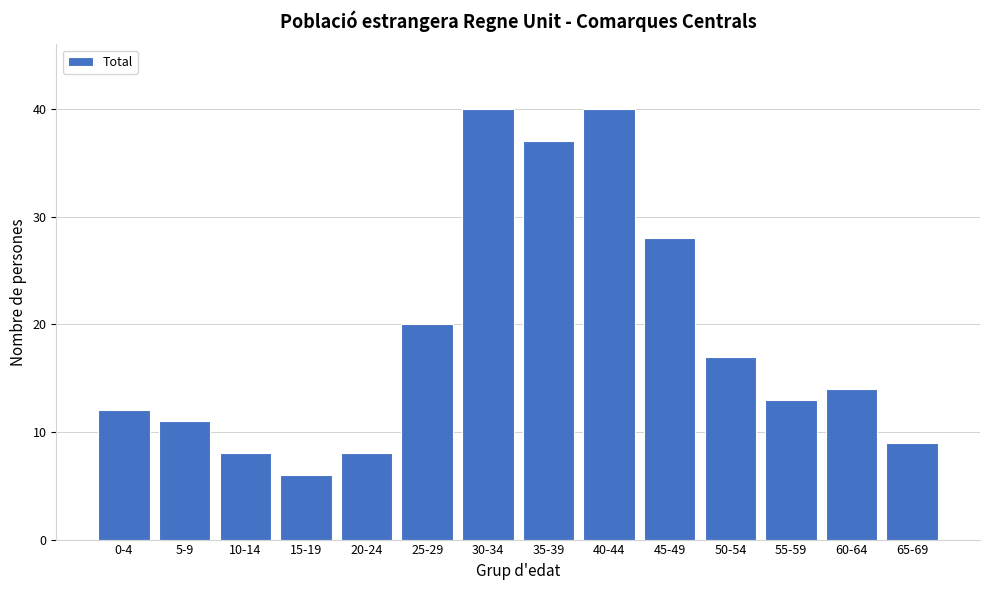

Reading right to left, transcribe all the data shown in this chart.

65-69=9	60-64=14	55-59=13	50-54=17	45-49=28	40-44=40	35-39=37	30-34=40	25-29=20	20-24=8	15-19=6	10-14=8	5-9=11	0-4=12